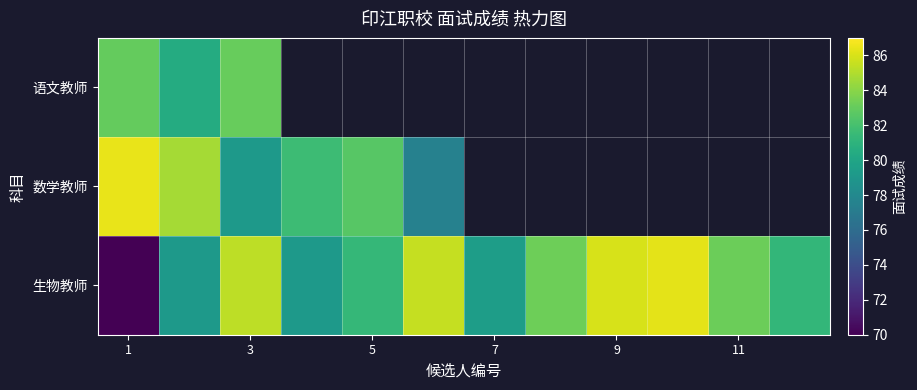

List the series in order of their overall mean, highest first.

语文教师, 数学教师, 生物教师